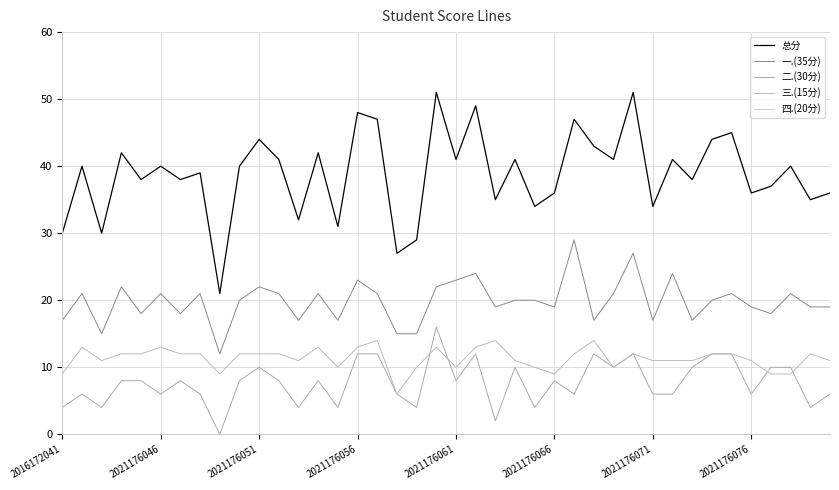

True or false: 总分 and 二.(30分) cross at least once.

False